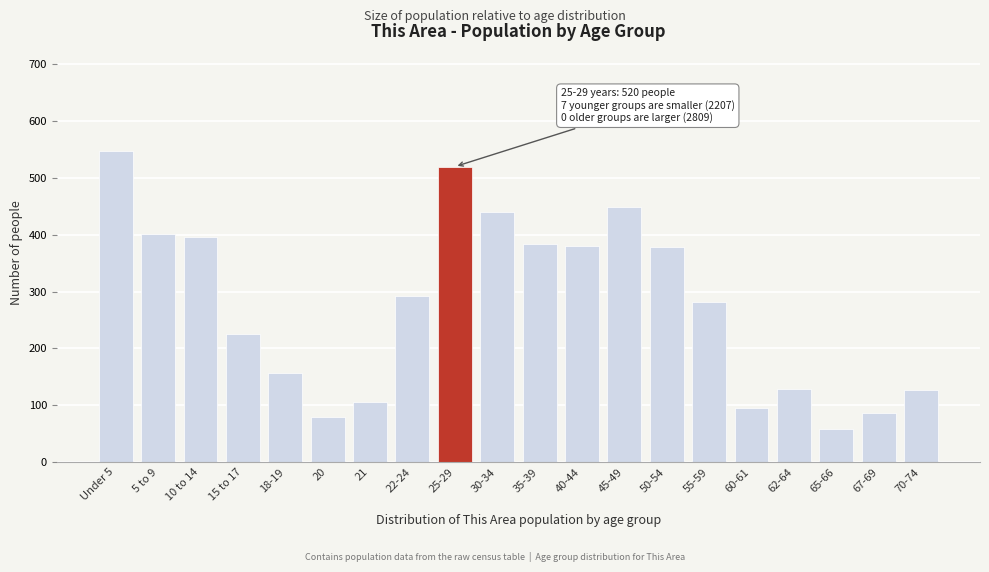

Approximately how many times larger is the value at 70-74 compared to 67-69?

1.5